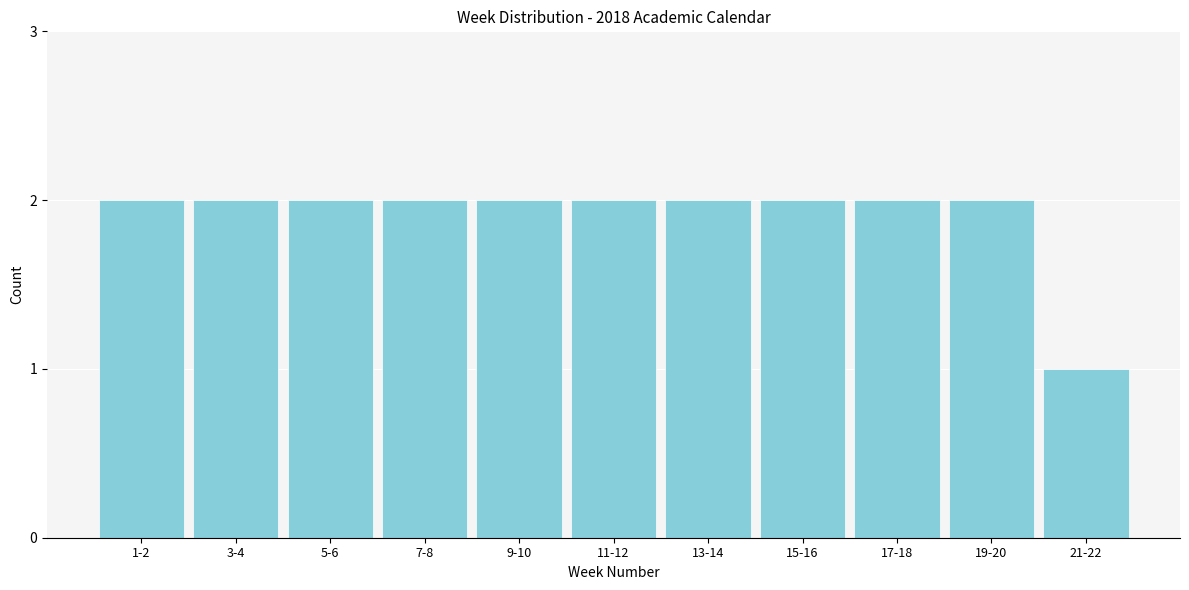

Reading right to left, extract all data points from this chart.

1	2	2	2	2	2	2	2	2	2	2